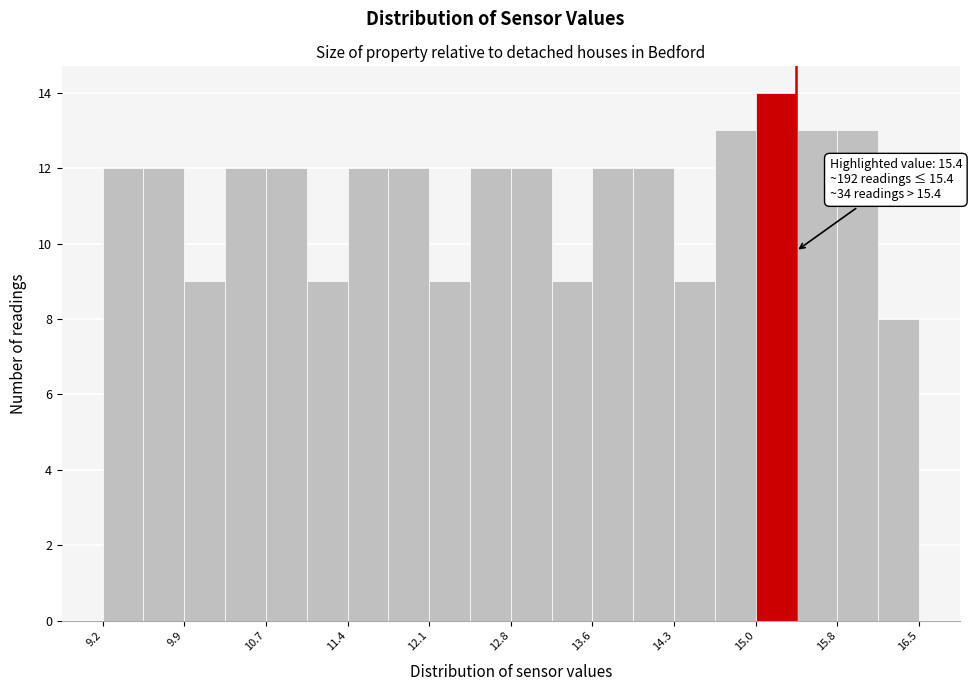

Around what value on the x-axis is the tallest bar? Give the approximate position of its centre, as read against the axis.

15.2